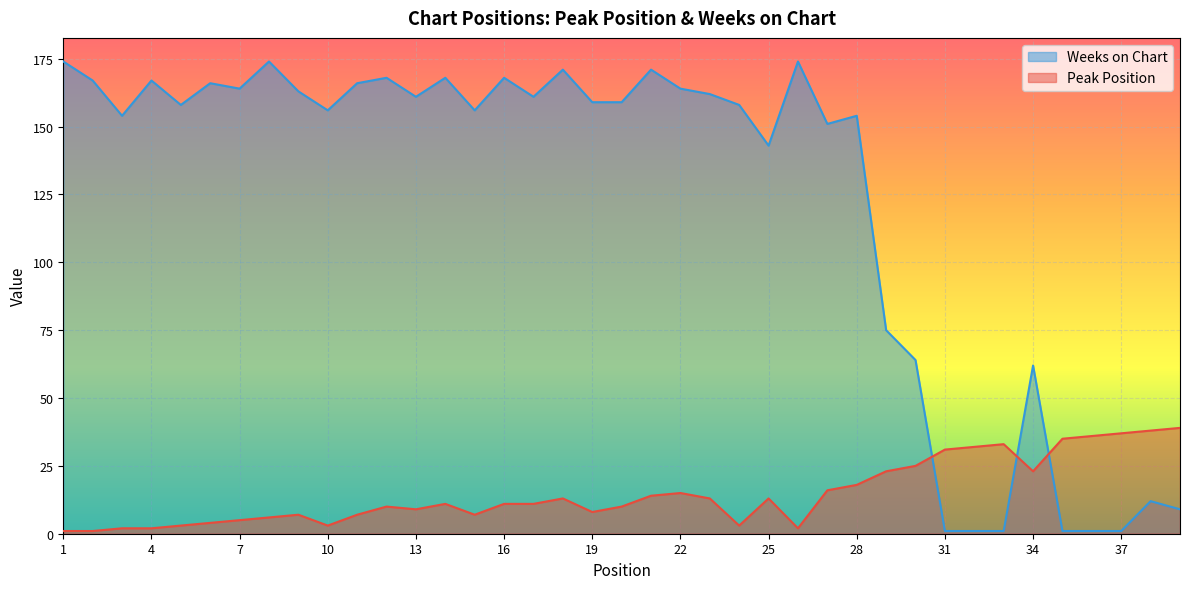

What are all the series names shown in the legend?

Weeks on Chart, Peak Position